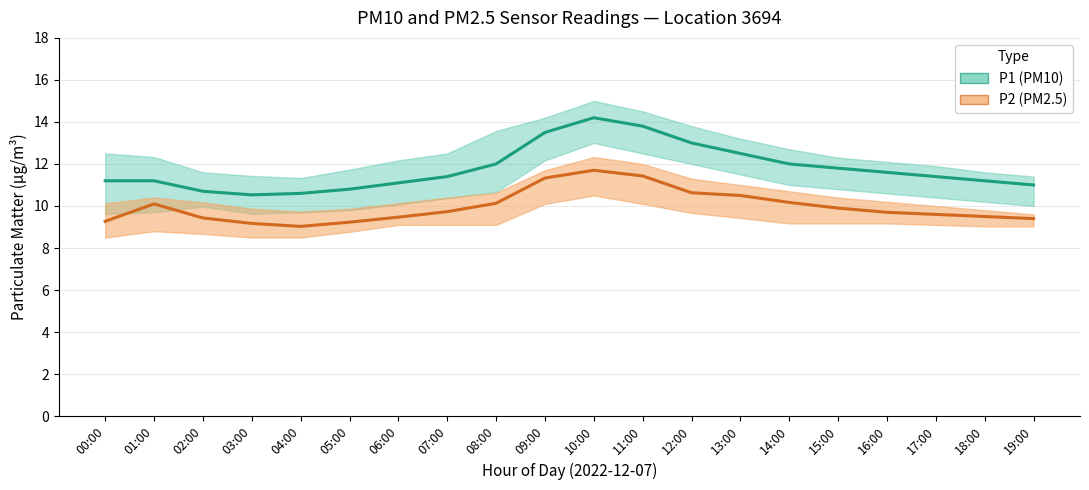

Which category has the highest value in the P1_upper series?

10:00